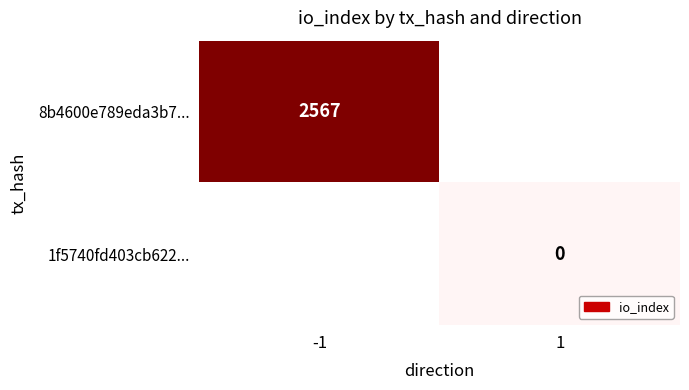

True or false: 8b4600e789eda3b7... has a value of 888.2 at -1.

False